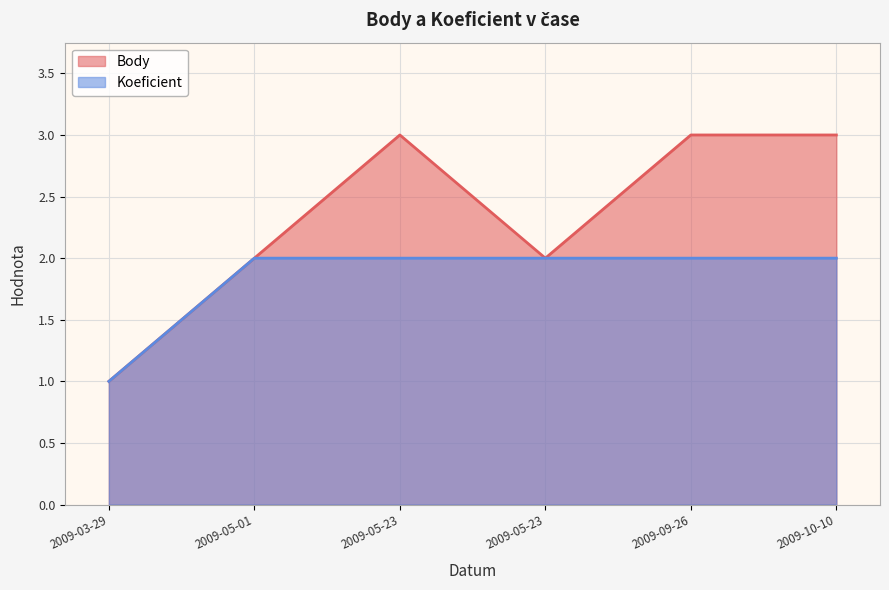

Which series changed the most between 2009-05-23 and 2009-10-10?

Body